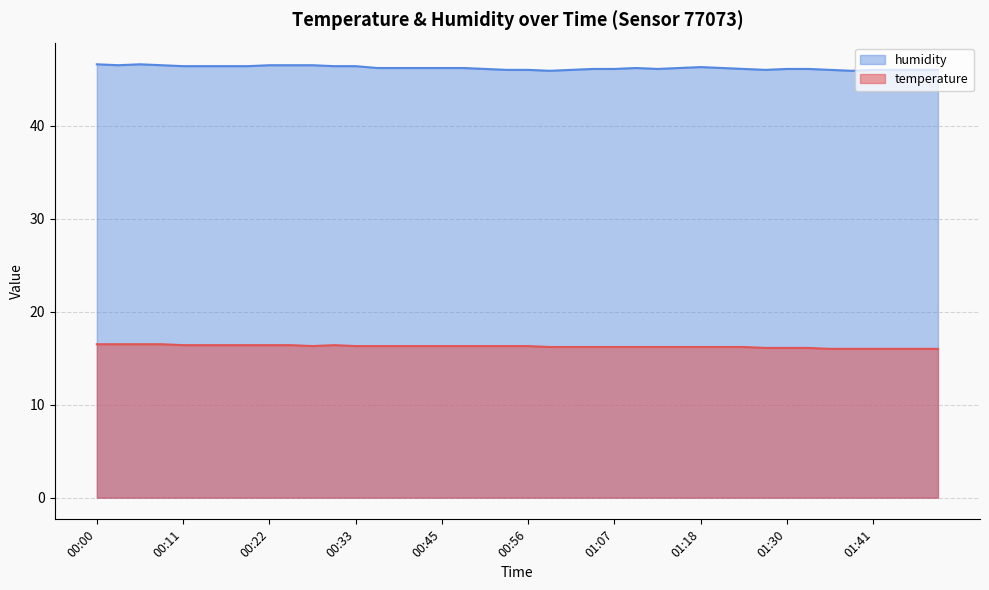

Is the value of temperature at 00:33 greater than the value of humidity at 00:25?

No